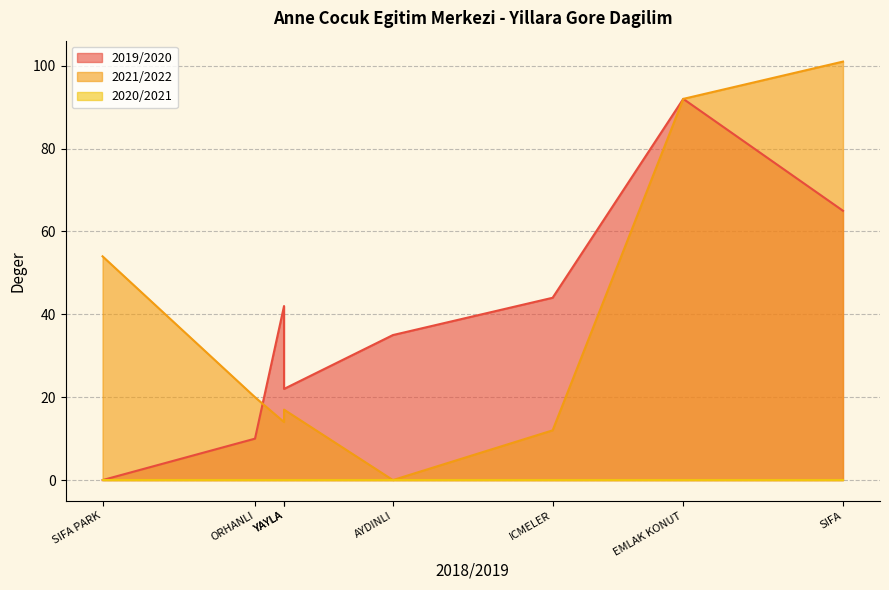

Count the 2019/2020 values in the range 22 to 65.

5